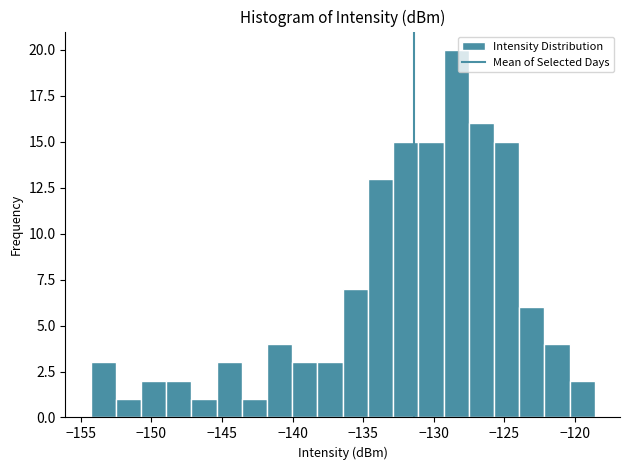

Read against the x-axis, roughly where is the centre of the tallest bar?

-128.5